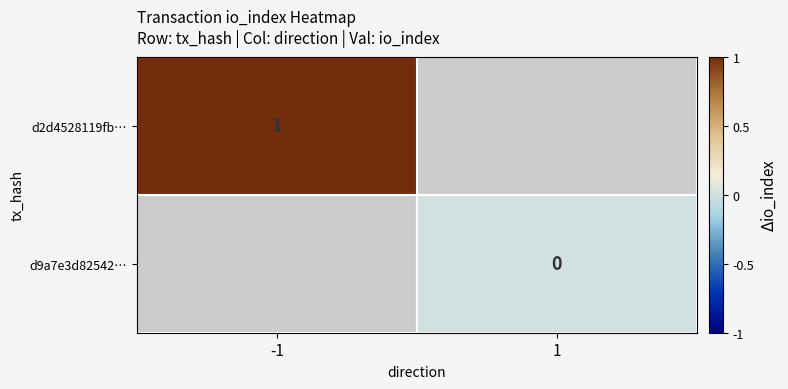

What is the greatest value displayed?

1.0